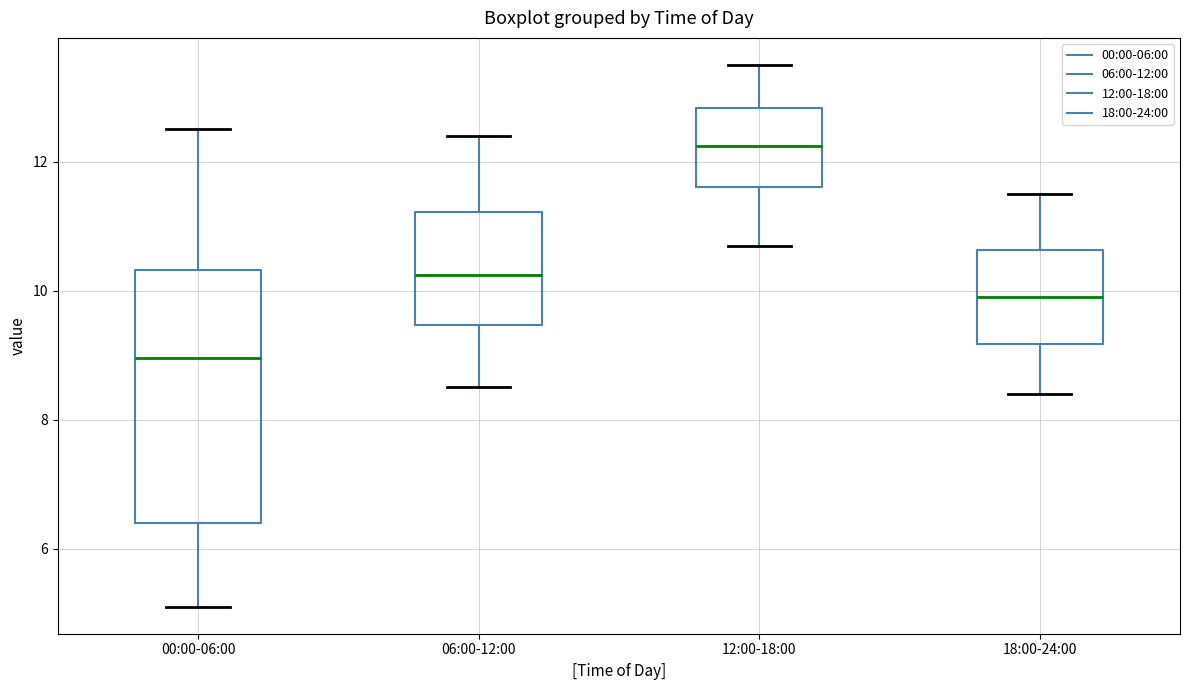

Where is the lower edge of the box for 12:00-18:00 on the y-axis? The values are not printed on the chart, so give them approximately, as read against the axis.

11.6